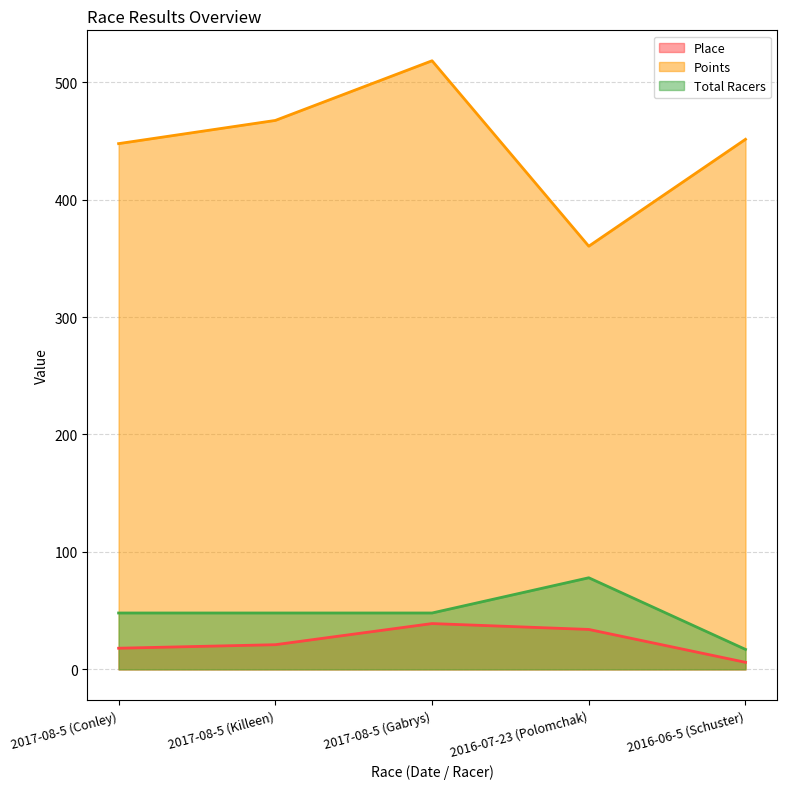

Reading left to right, list all the values displayed in this chart.

Place: 2017-08-5 (Conley)=18.0	2017-08-5 (Killeen)=21.0	2017-08-5 (Gabrys)=39.0	2016-07-23 (Polomchak)=34.0	2016-06-5 (Schuster)=6.0
Points: 2017-08-5 (Conley)=447.7	2017-08-5 (Killeen)=467.4	2017-08-5 (Gabrys)=518.3	2016-07-23 (Polomchak)=360.3	2016-06-5 (Schuster)=451.4
Total Racers: 2017-08-5 (Conley)=48.0	2017-08-5 (Killeen)=48.0	2017-08-5 (Gabrys)=48.0	2016-07-23 (Polomchak)=78.0	2016-06-5 (Schuster)=17.0